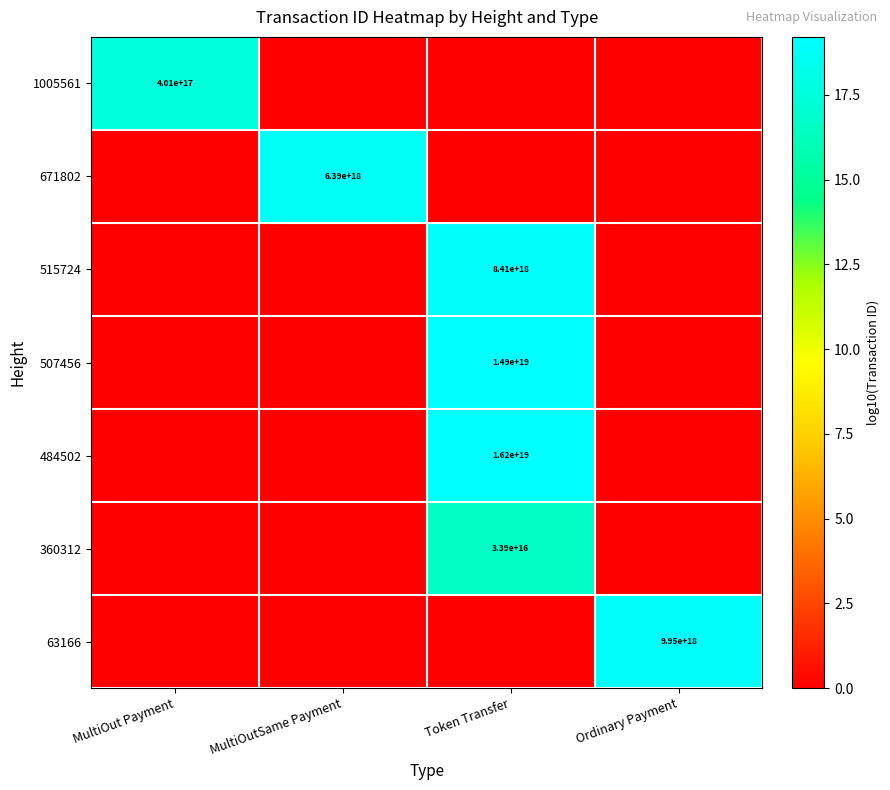

Is it true that 671802 equals 6390000000000000000 at MultiOutSame Payment?

True